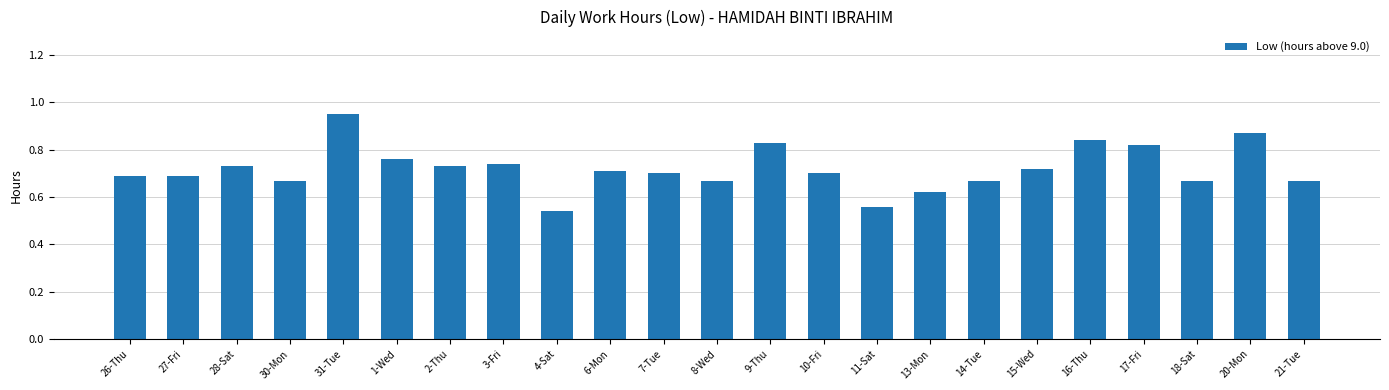

Does the chart contain any negative values?

No